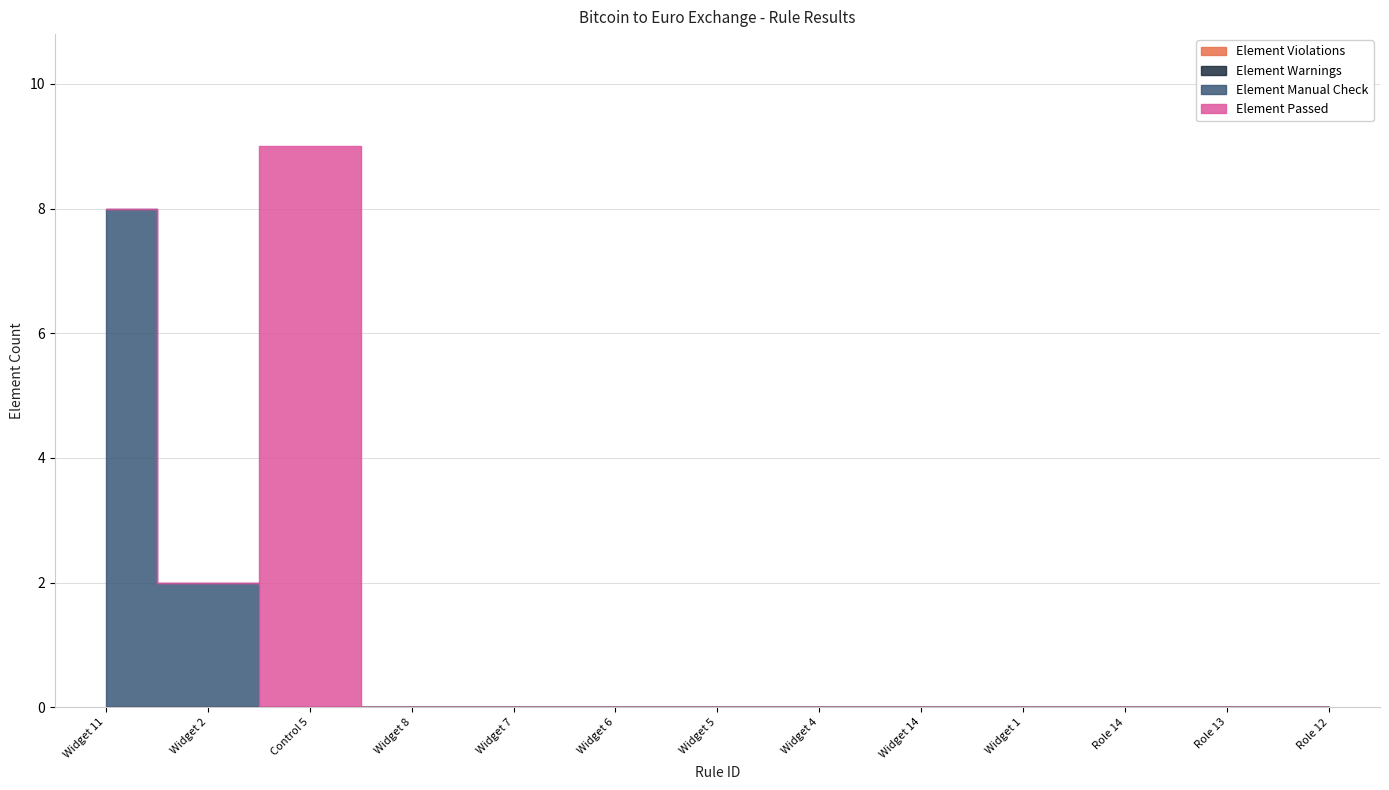

Reading right to left, list all the values displayed in this chart.

Element Violations: 0	0	0	0	0	0	0	0	0	0	0	0	0
Element Warnings: 0	0	0	0	0	0	0	0	0	0	0	0	0
Element Manual Check: 0	0	0	0	0	0	0	0	0	0	0	2	8
Element Passed: 0	0	0	0	0	0	0	0	0	0	9	0	0